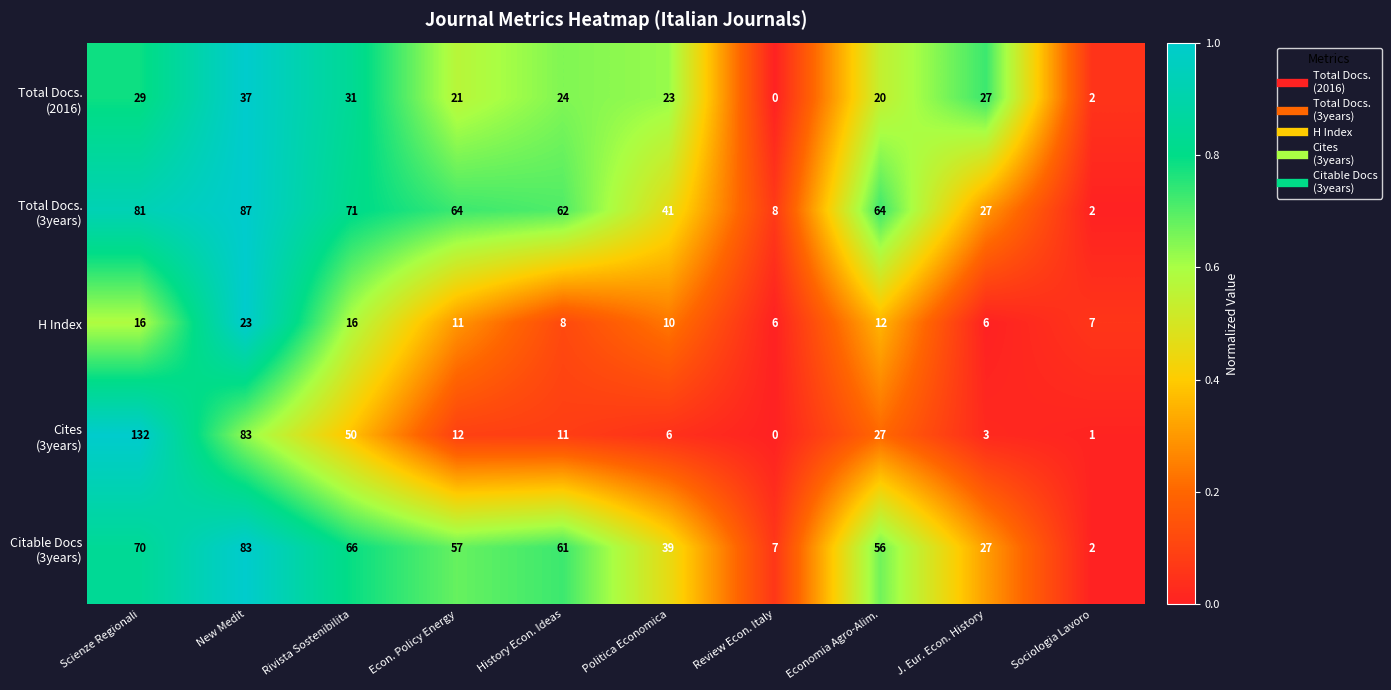

What is the total value across all series at Econ. Policy Energy?

165